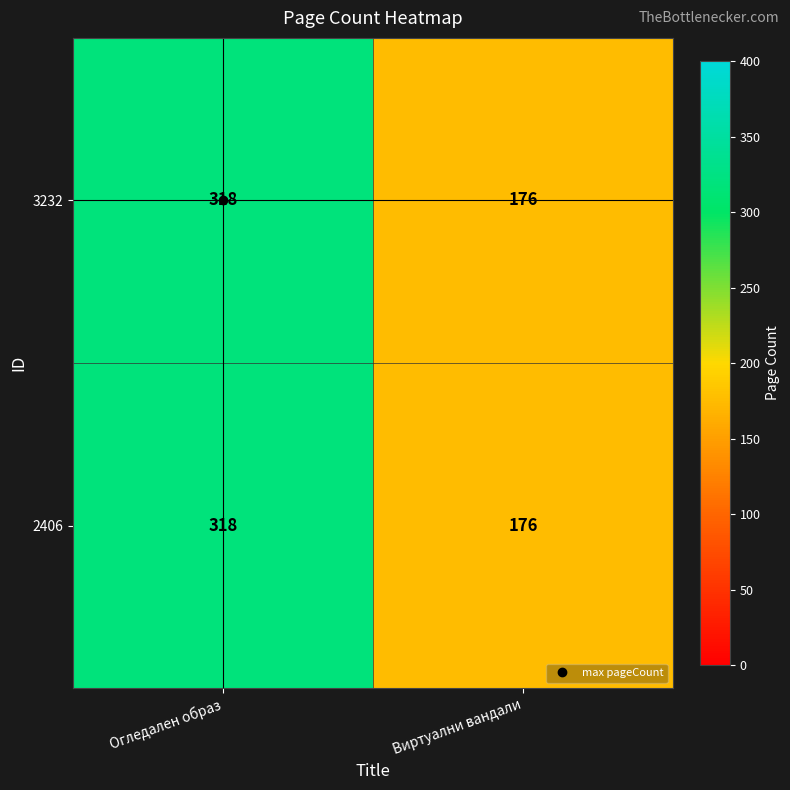

What is the total value across all series at Виртуални вандали?

352